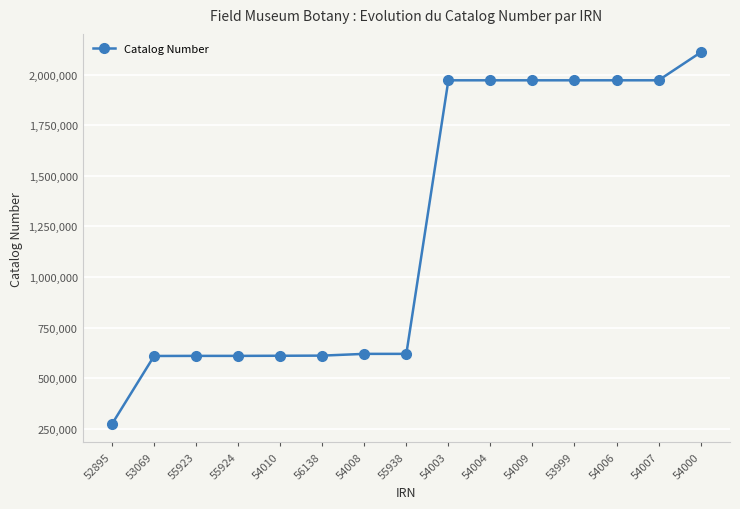

Is it true that the value at 53999 is 1971491?

True